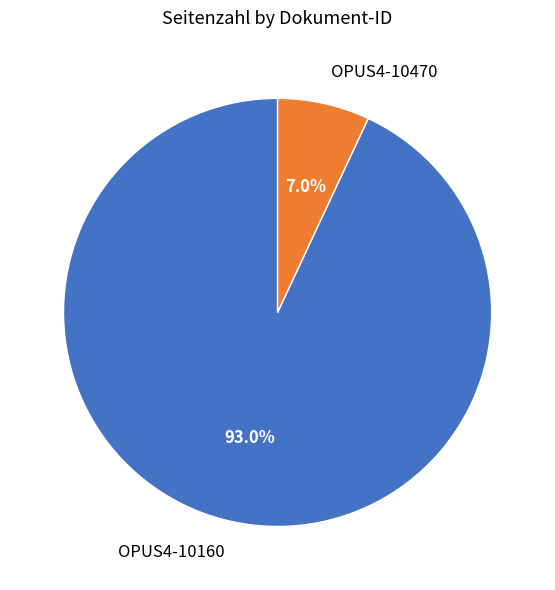

Which category has the biggest portion of the pie?

OPUS4-10160